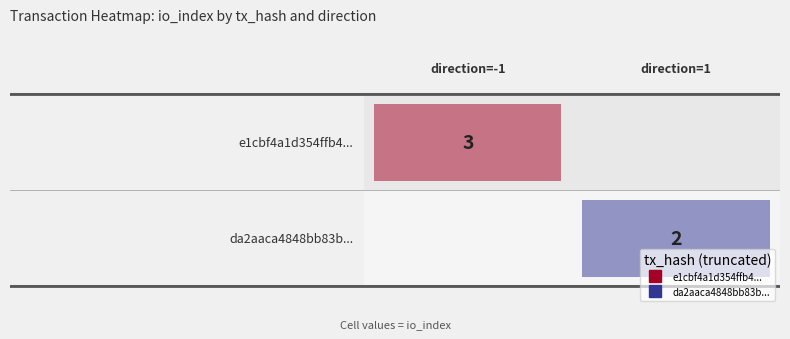

How many categories are shown in the chart?

2